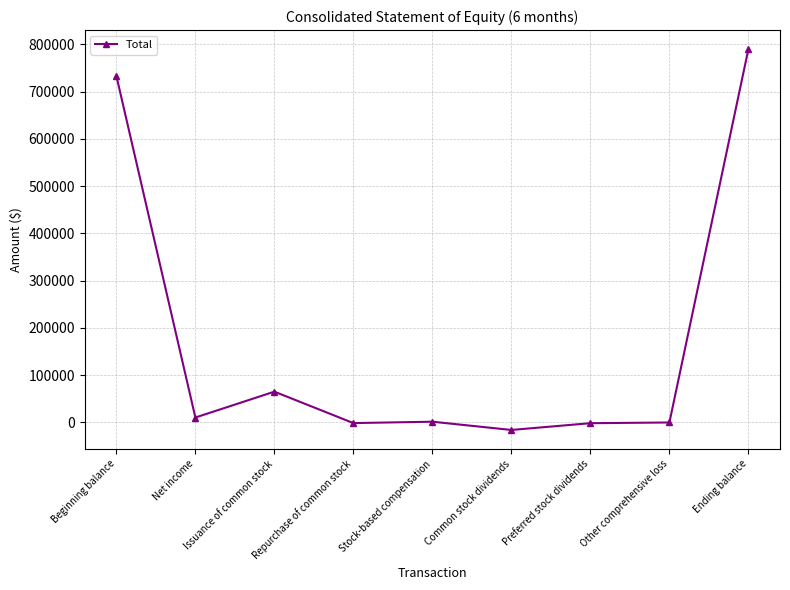

Where is the data nearest to the value 386851?

Issuance of common stock